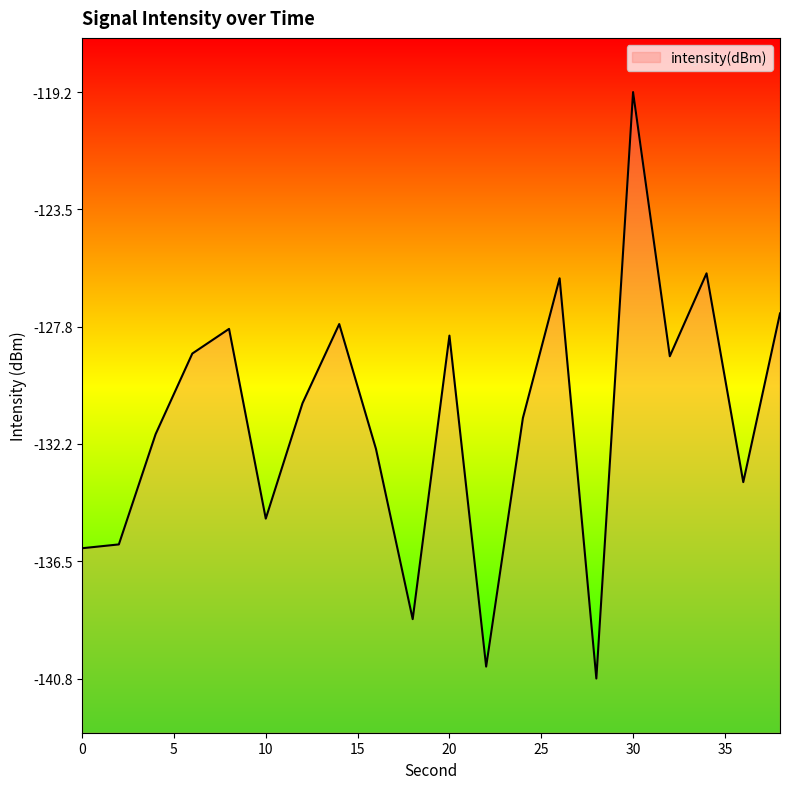

Where is the first local maximum?

8